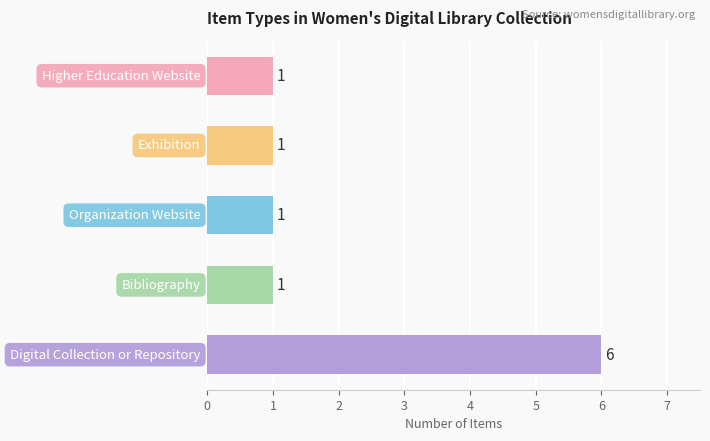

What is the value of the 1st bar from the top?

1